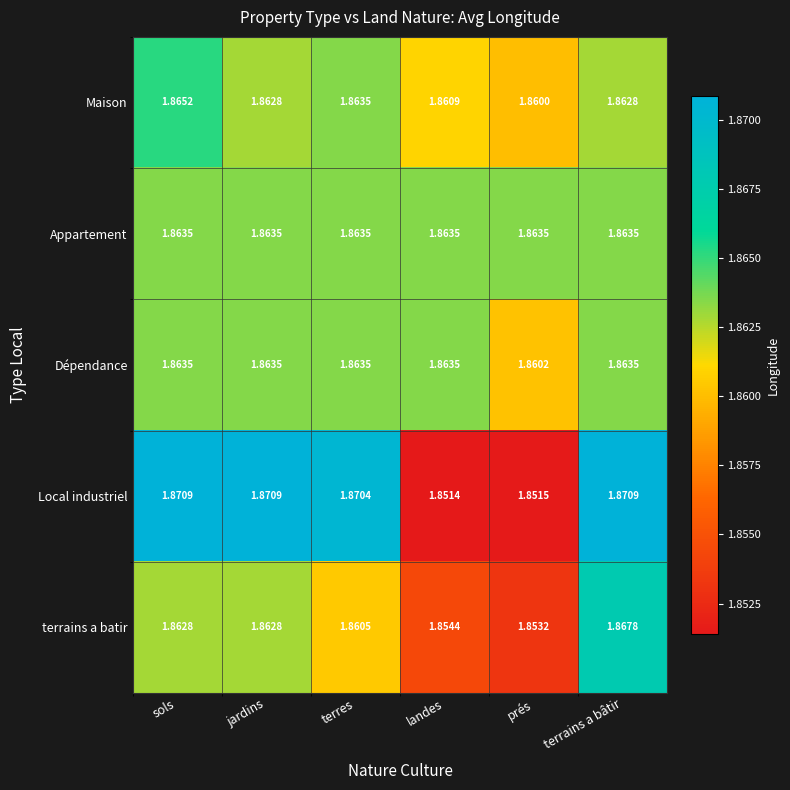

Which category has the lowest value across all series?

landes